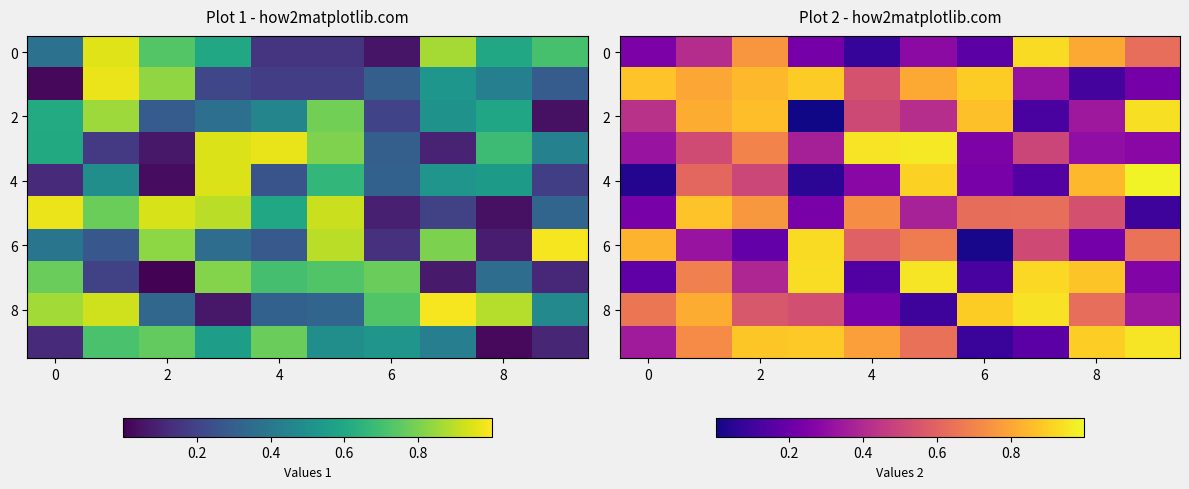

Which series has the widest spread of values?

4